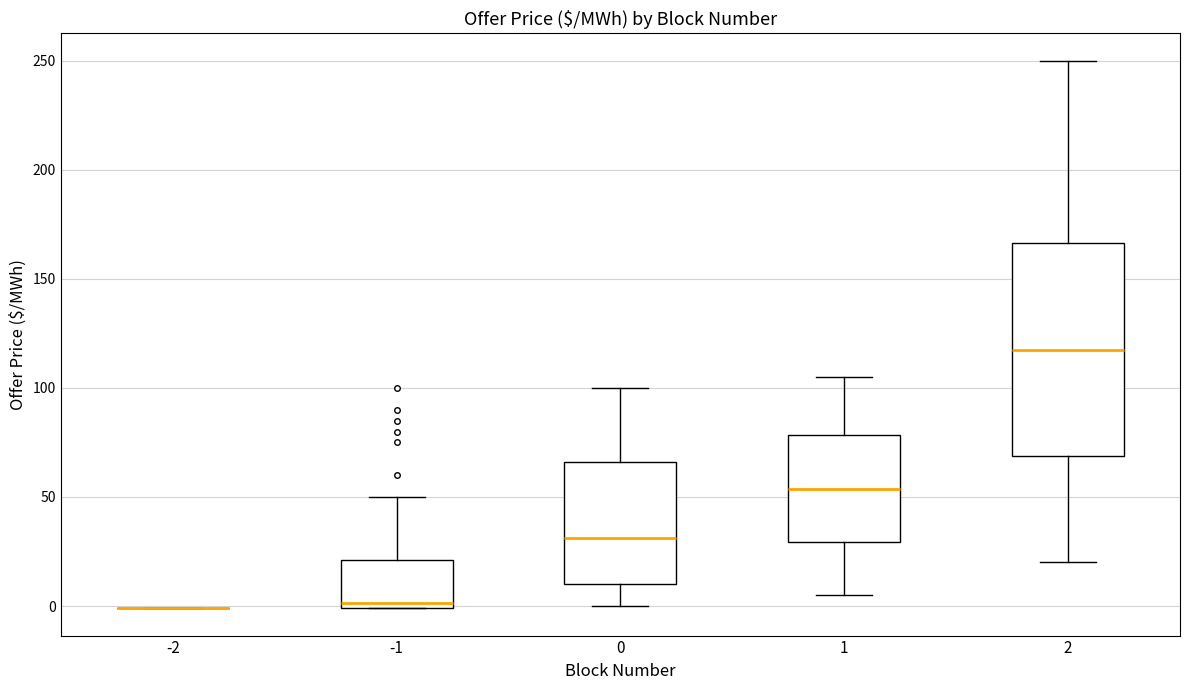

Reading left to right, read every box against the y-axis: the position of its median line, the range the box covers, and the ends of its whiskers. The values are not printed on the chart, so give them approximately, as read against the axis.

-2: box collapsed to a line at 0, whiskers 0 to 0
-1: median 0 (just above the box's lower edge), box 0 to 20, whiskers 0 to 50
0: median 30, box 10 to 65, whiskers 0 to 100
1: median 55, box 30 to 80, whiskers 5 to 105
2: median 120, box 70 to 165, whiskers 20 to 250